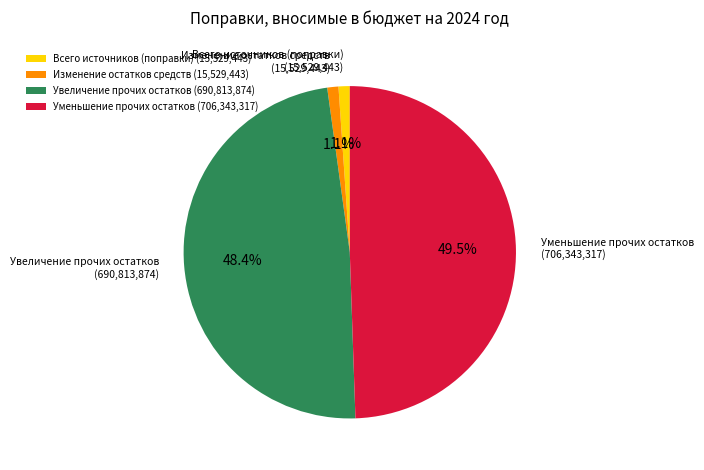

Which category has the biggest portion of the pie?

Уменьшение прочих остатков